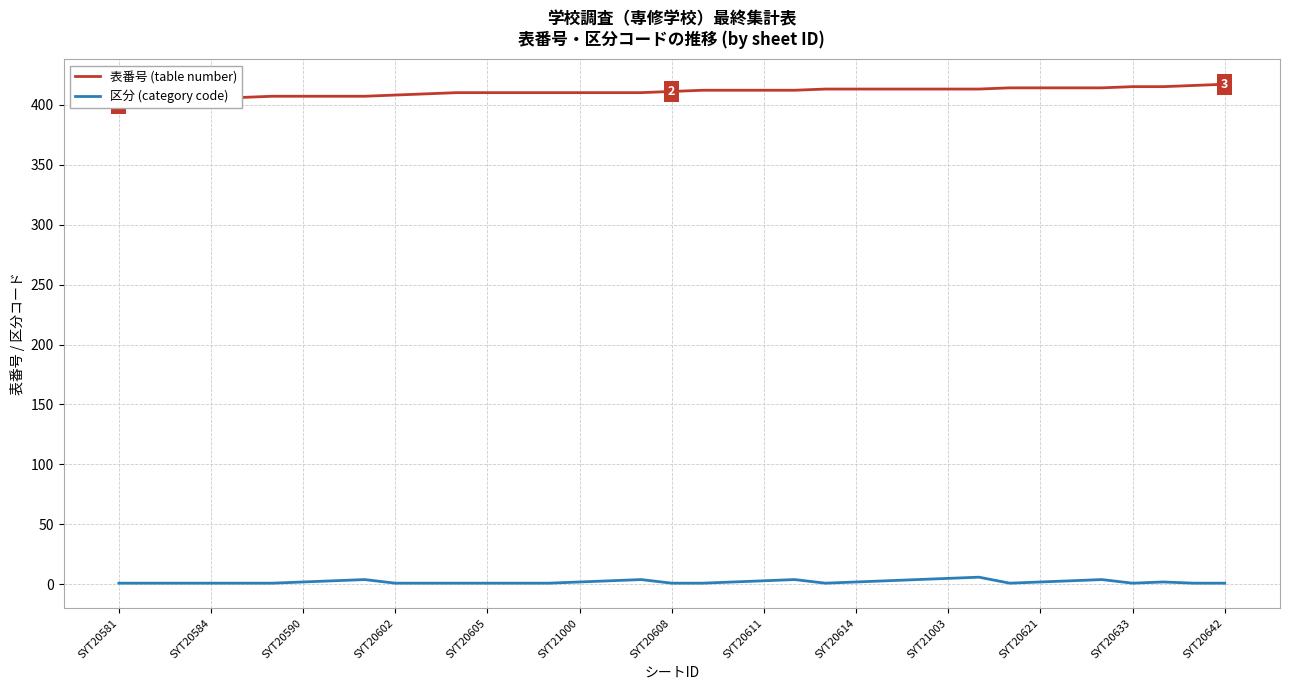

At SYT20633, list the series in order from largest to smallest.

表番号 (table number), 区分 (category code)